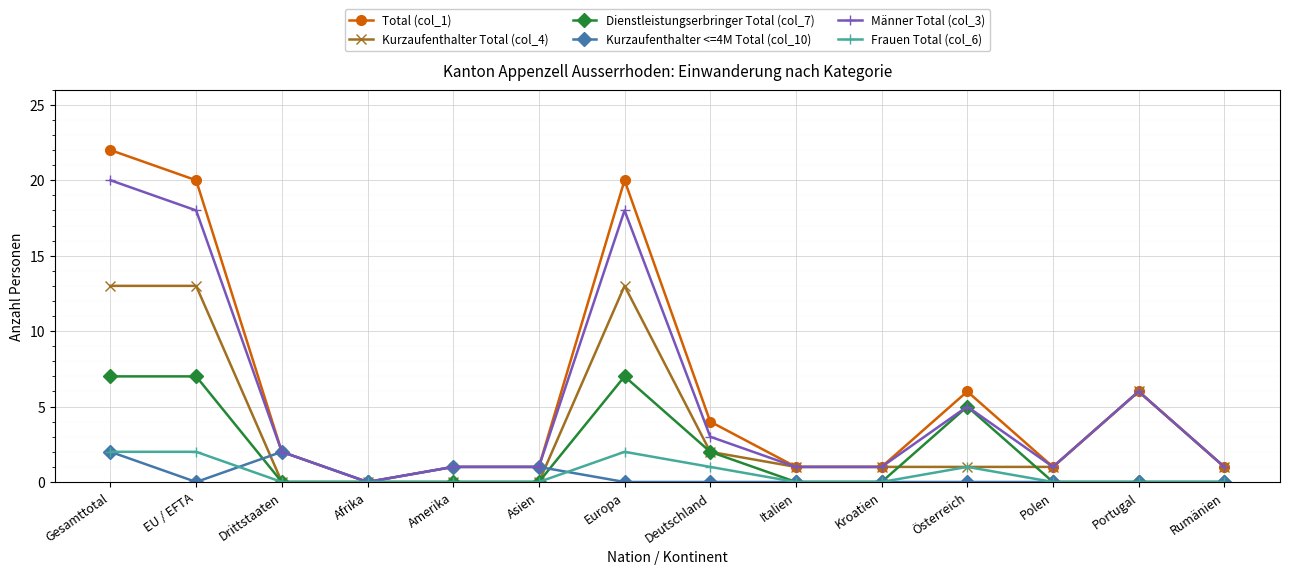

Which series has the largest range (max minus min)?

Total (col_1)